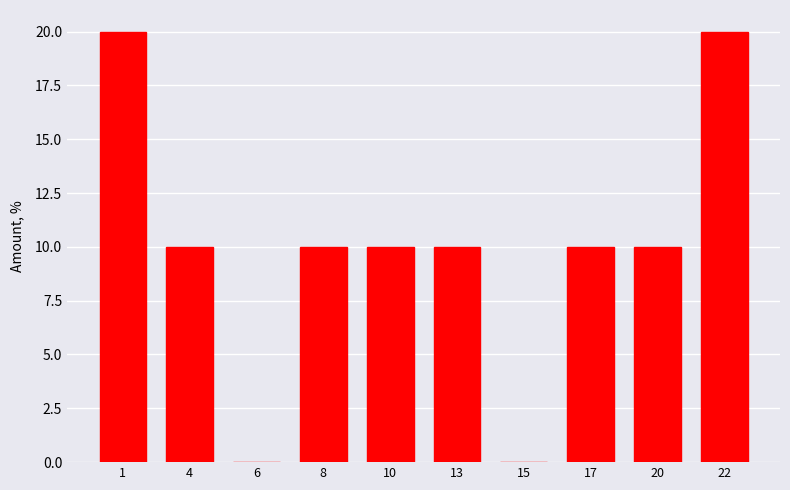

Reading right to left, extract all data points from this chart.

22=20	20=10	17=10	15=0	13=10	10=10	8=10	6=0	4=10	1=20